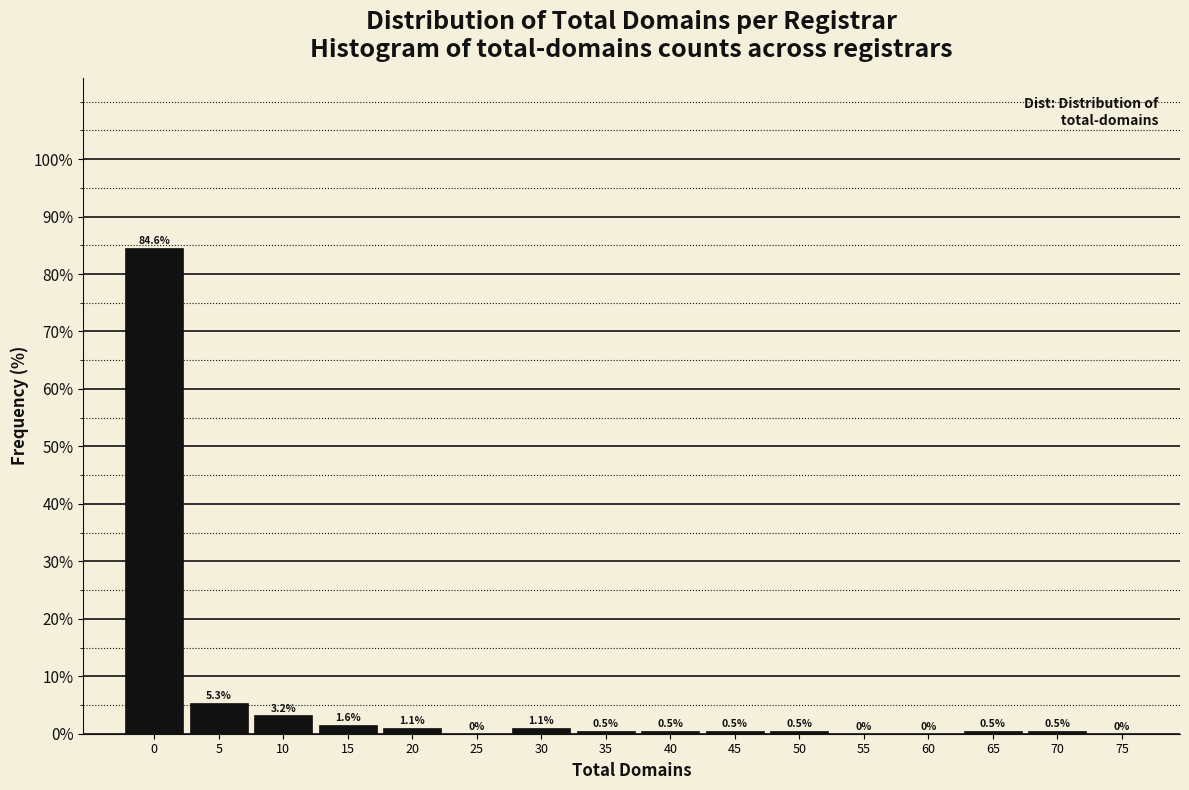

Reading right to left, transcribe all the data shown in this chart.

75=0.0	70=0.5	65=0.5	60=0.0	55=0.0	50=0.5	45=0.5	40=0.5	35=0.5	30=1.1	25=0.0	20=1.1	15=1.6	10=3.2	5=5.3	0=84.6